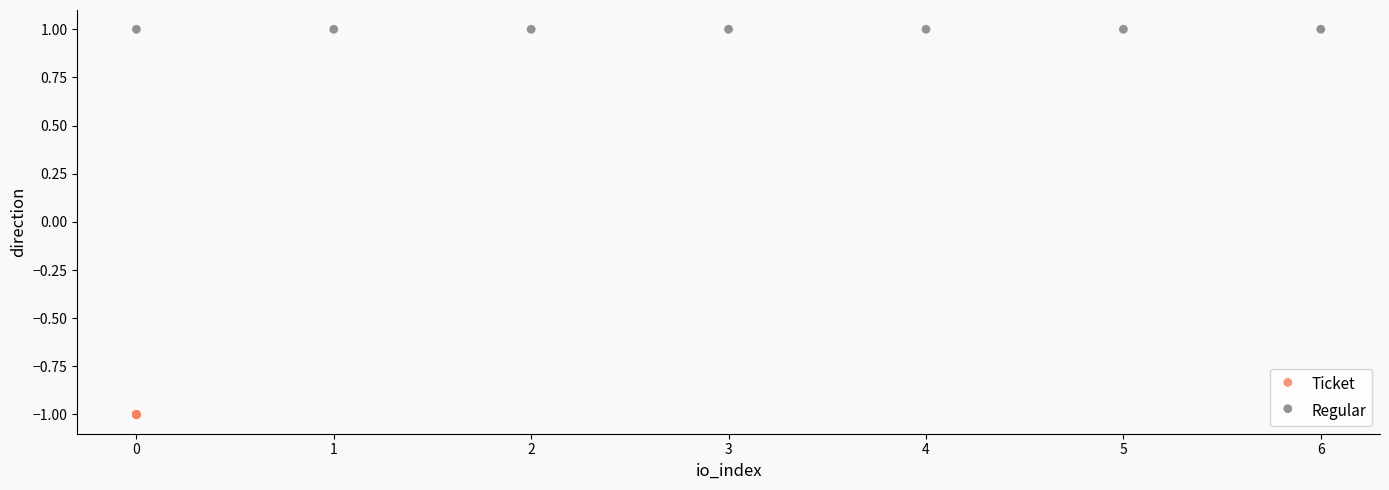

Which series contains the highest Y value?

Regular